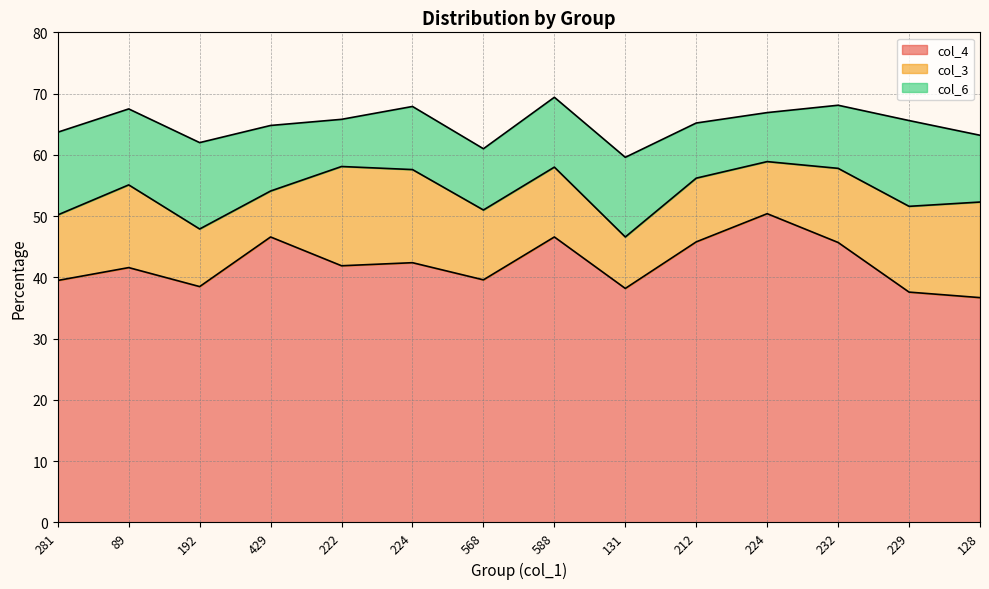

How many categories are shown in the chart?

14